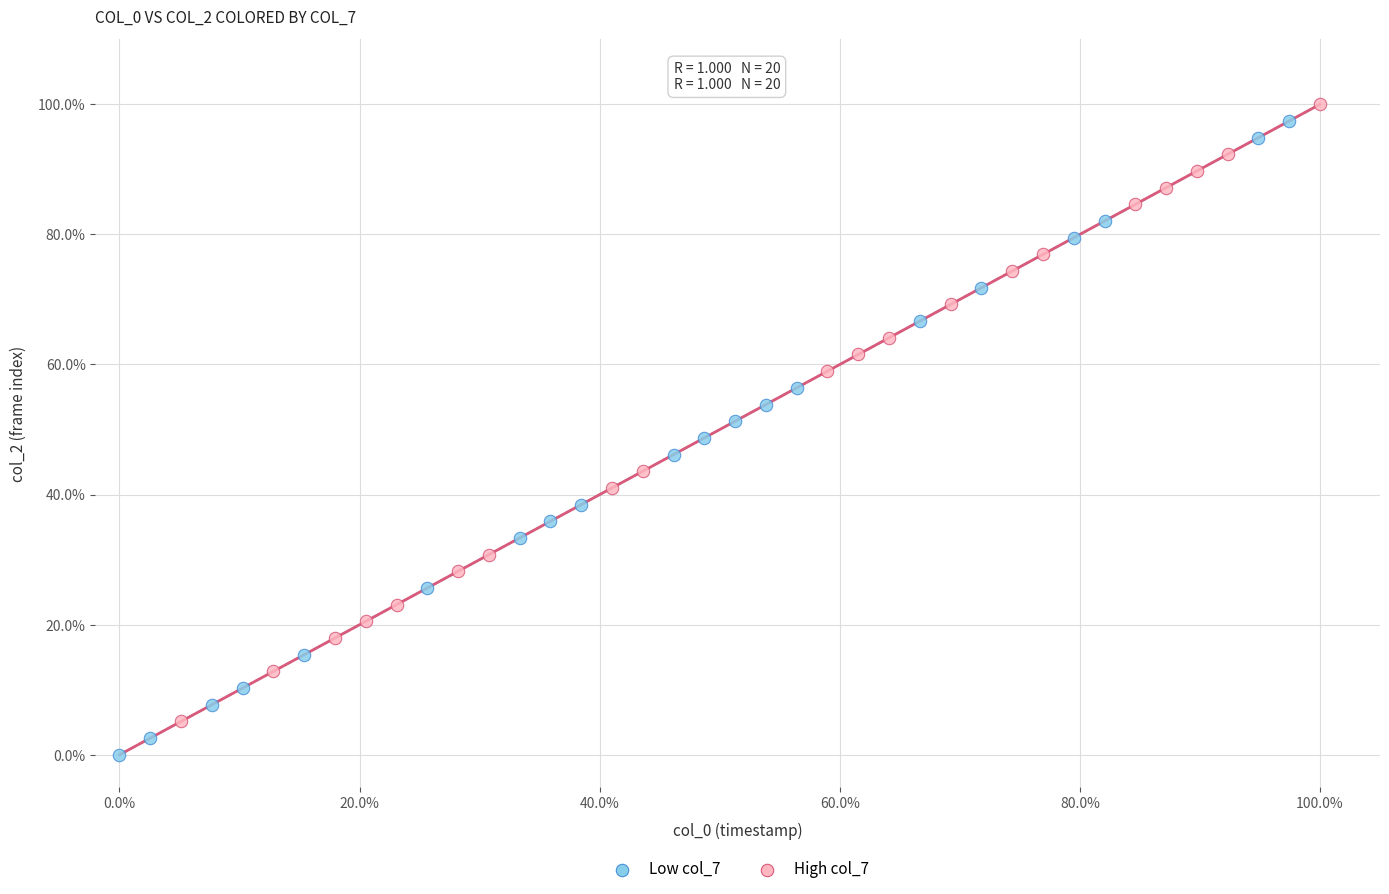

What are all the series names shown in the legend?

Low col_7, High col_7